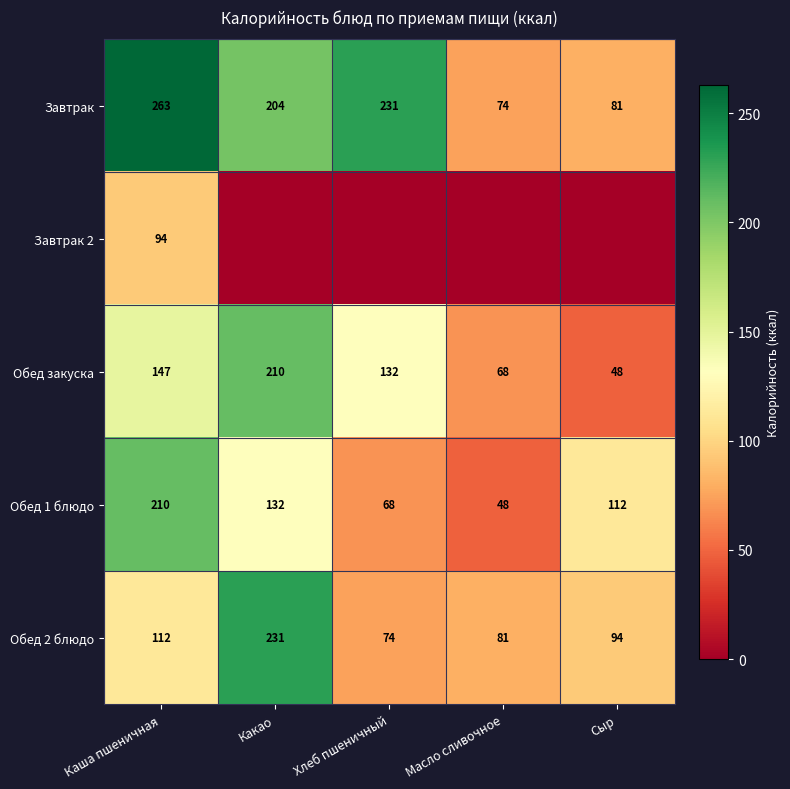

How many series are shown in this chart?

5